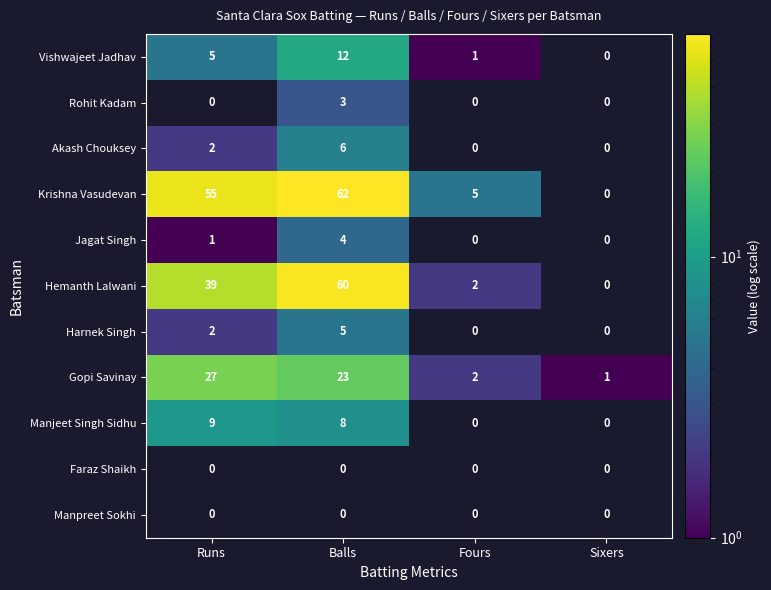

How many data points in Gopi Savinay are less than 23?

2